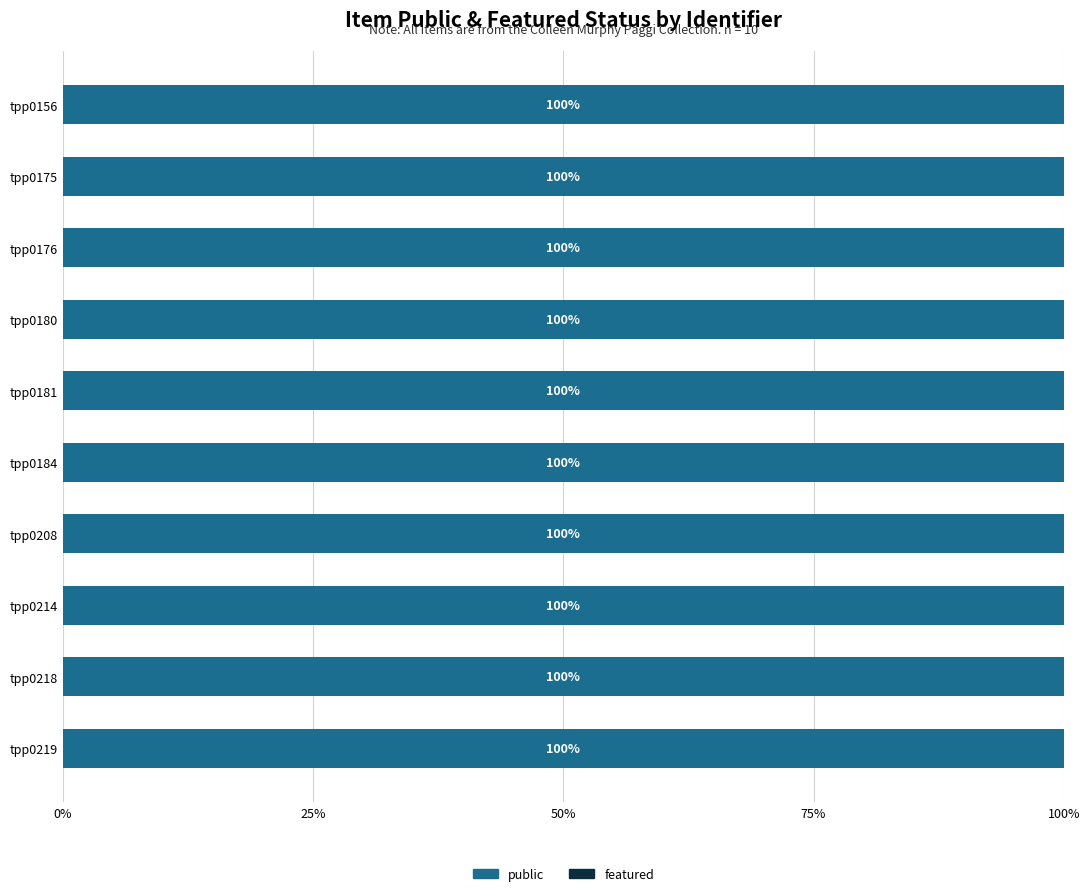

Rank the series by their maximum value, from highest to lowest.

public, featured